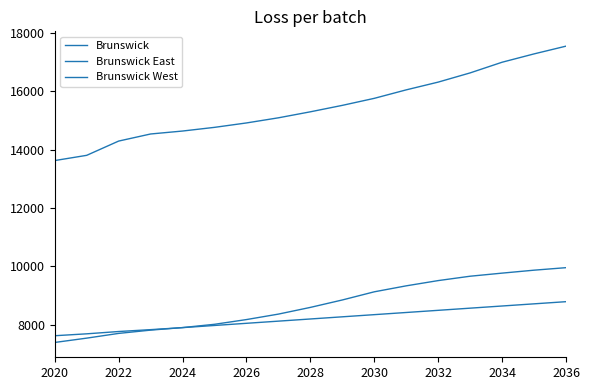

Rank the series by their maximum value, from lowest to highest.

Brunswick West, Brunswick East, Brunswick